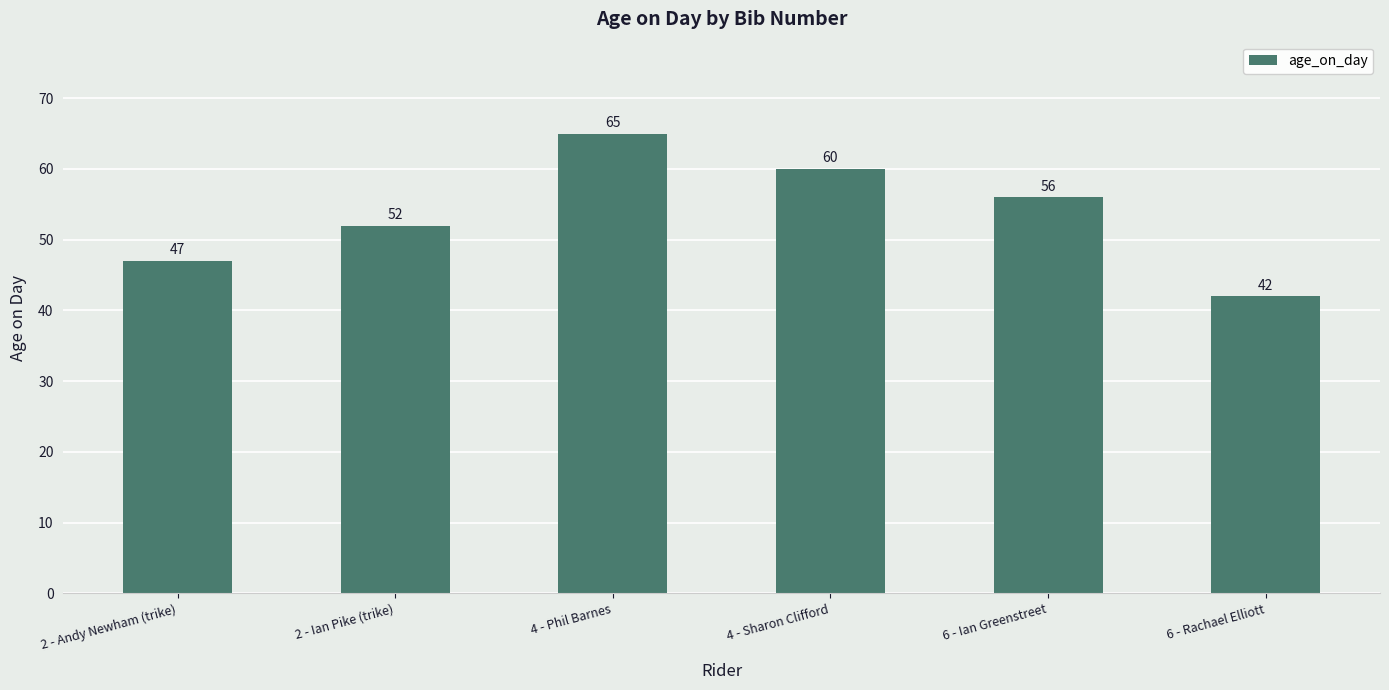

Are the bars grouped side by side (vs. stacked)?

No